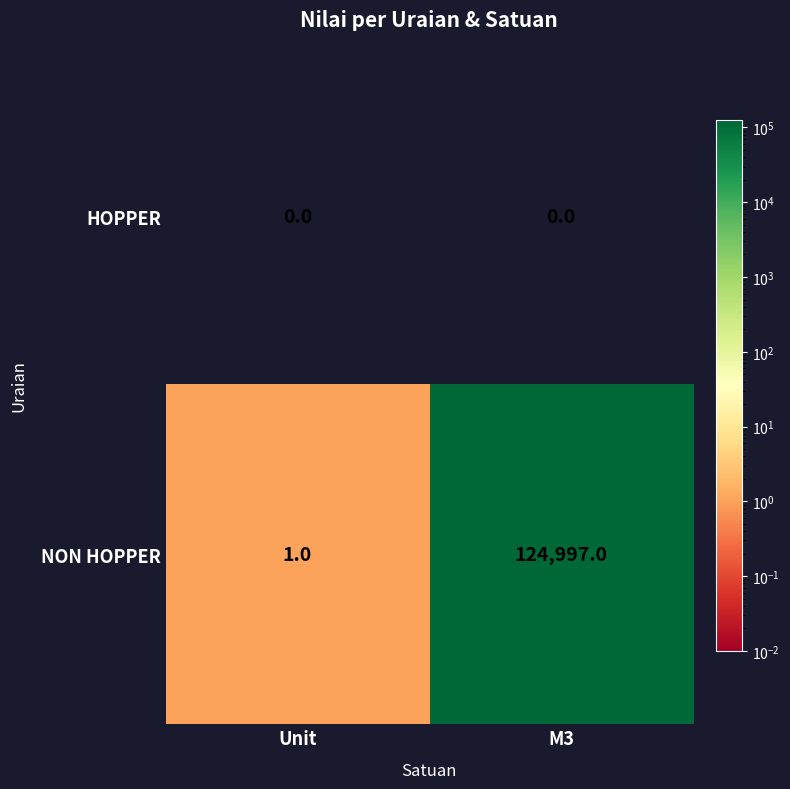

Which series changed the most between Unit and M3?

NON HOPPER